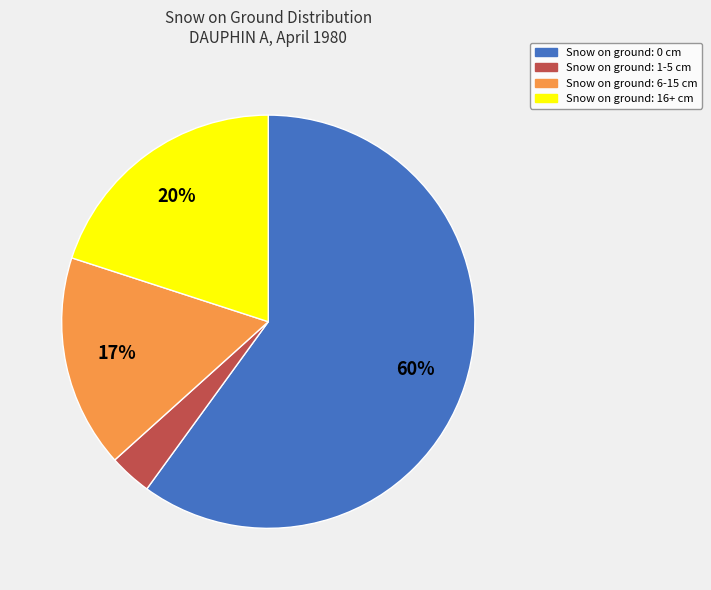

Is there a majority slice in this chart?

Yes